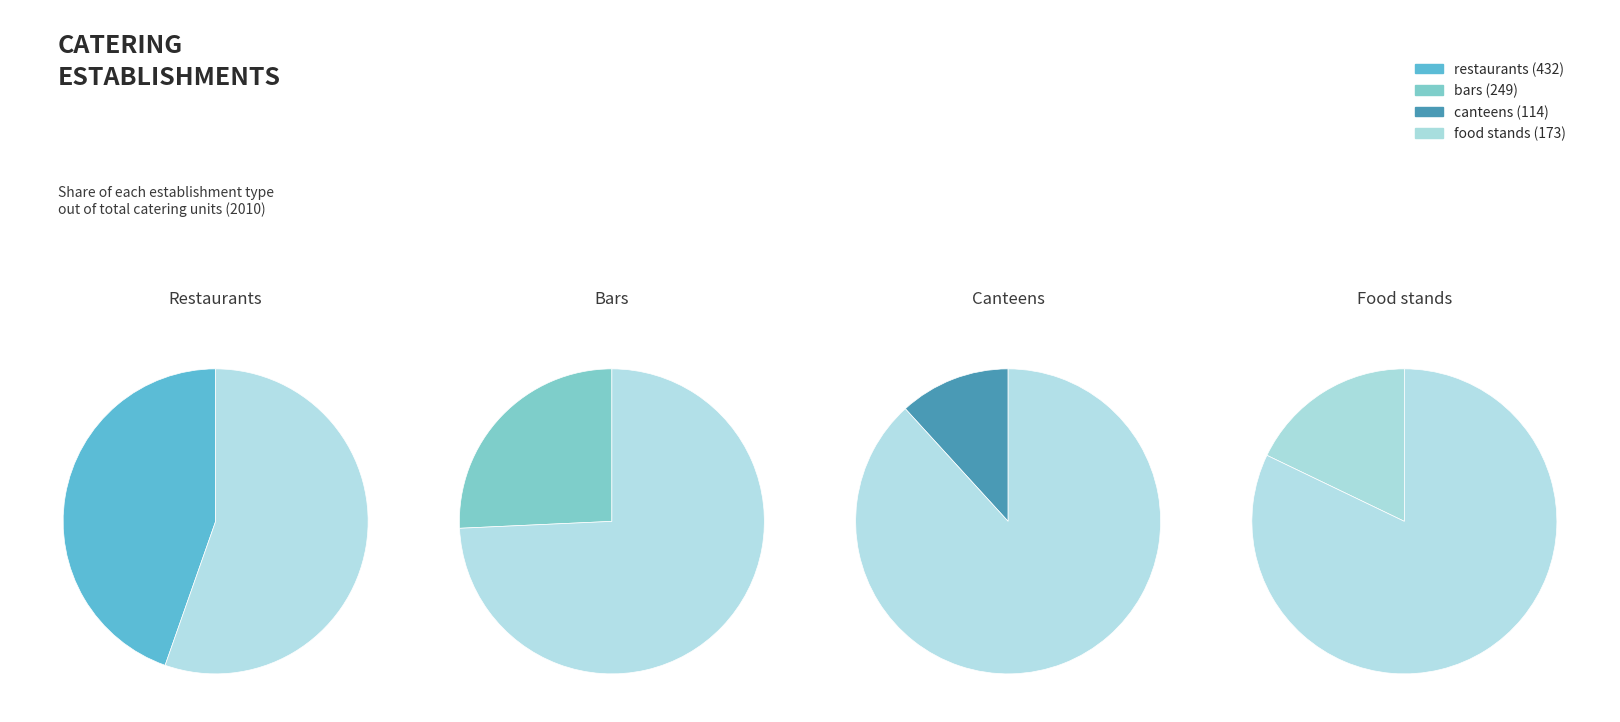

To the nearest percent, what percentage of the pie is canteens?

12%